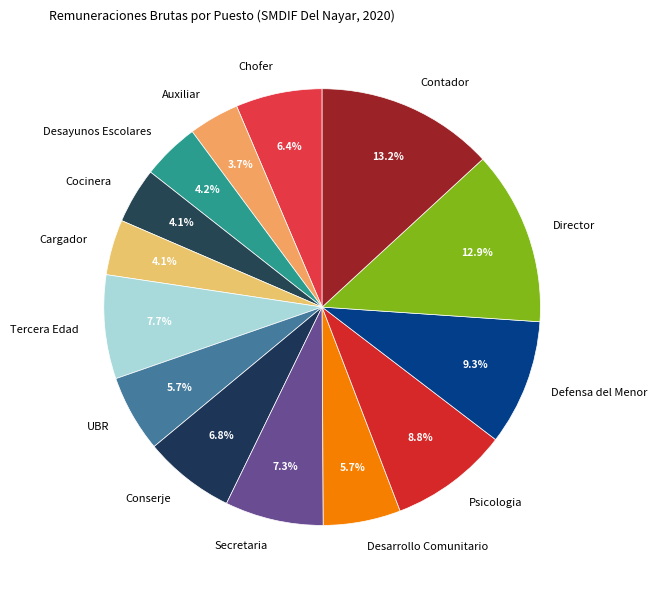

To the nearest percent, what is the combined percentage of Psicologia and Desarrollo Comunitario?

15%